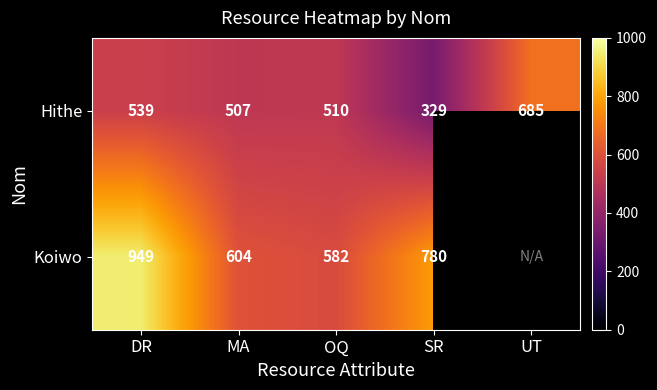

Is the value of Hithe at DR greater than the value of Koiwo at DR?

No